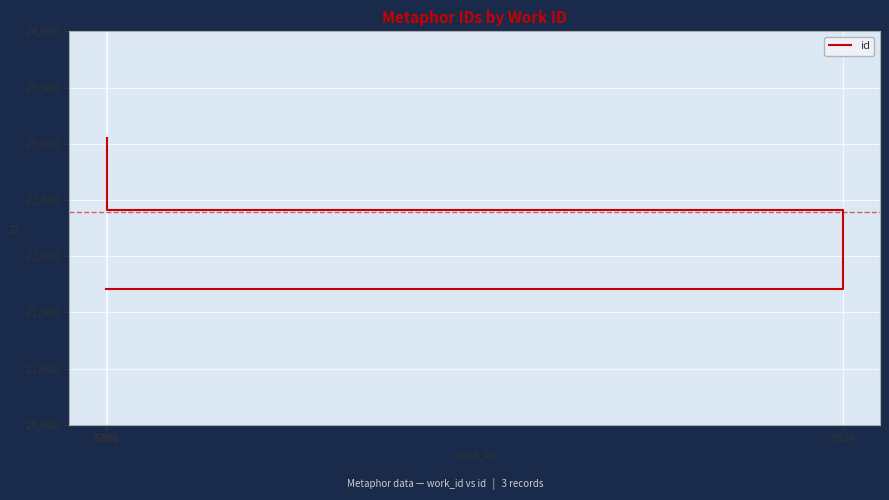

The chart shows a value of 12367 at 7629. True or false?

False